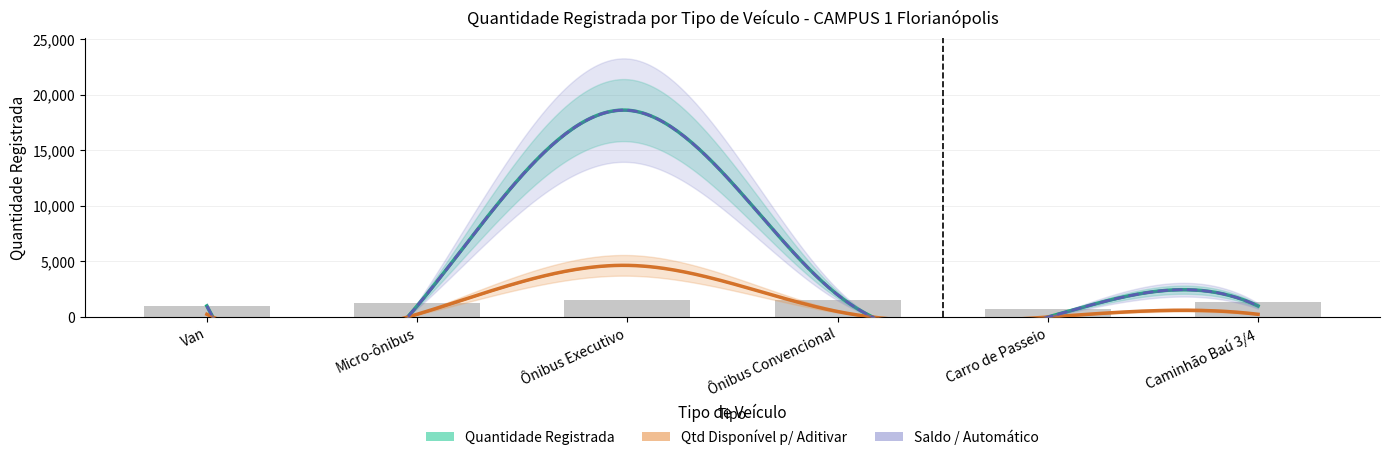

Are the bars horizontal?

No